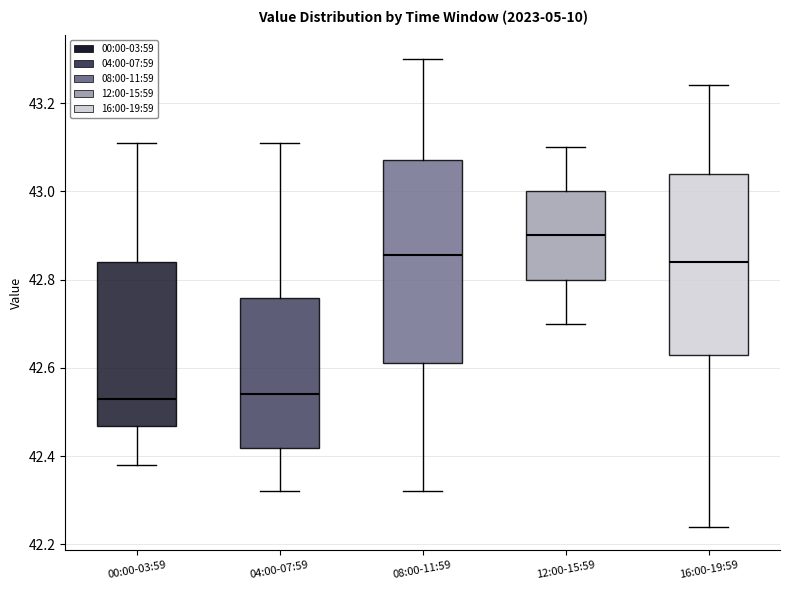

Which box has the highest median line?

12:00-15:59